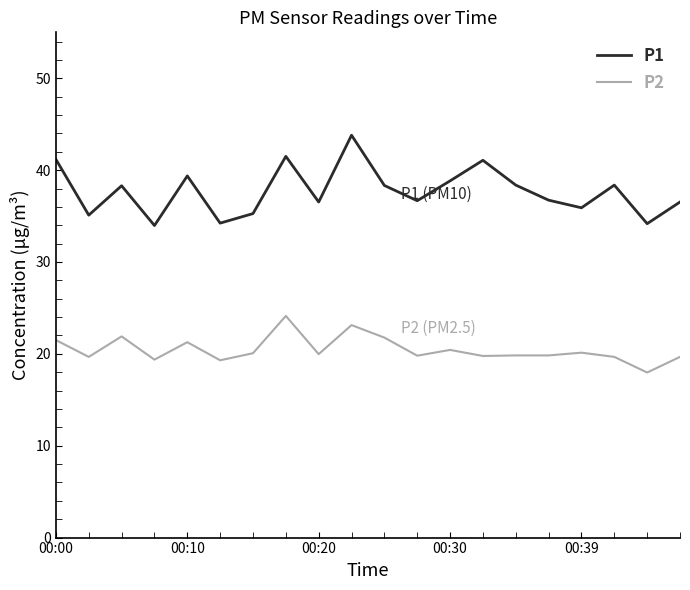

How many values in the P1 series exceed 38?

10